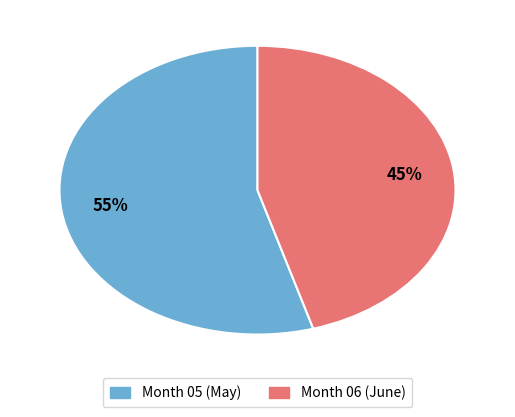

To the nearest percent, what is the average slice percentage?

50%